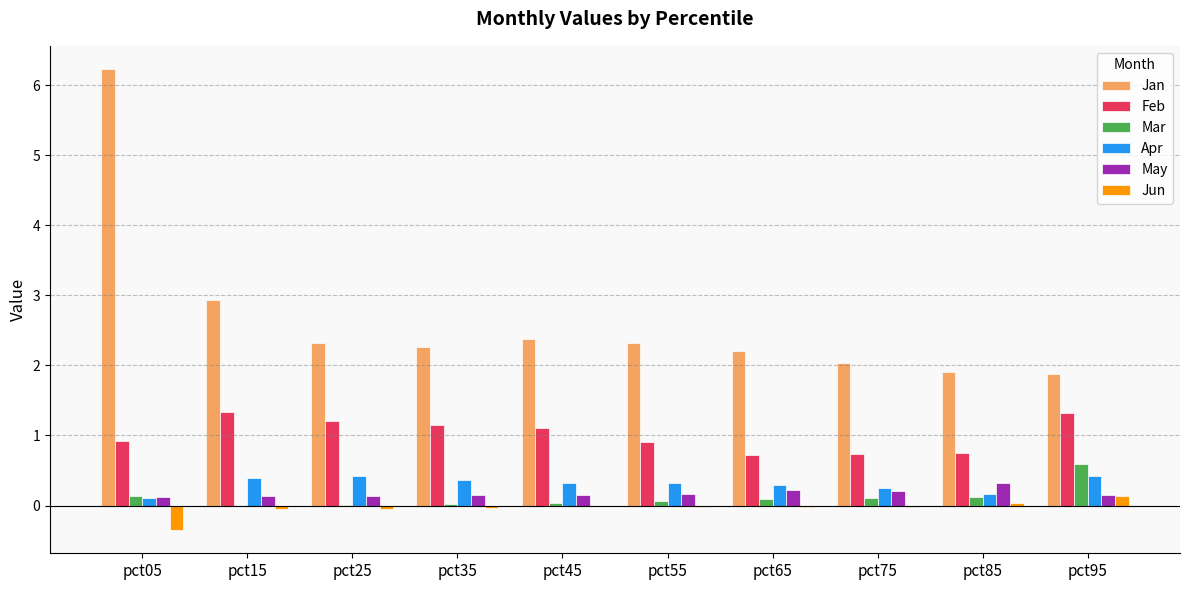

What is the total value across all series at pct15?

4.7